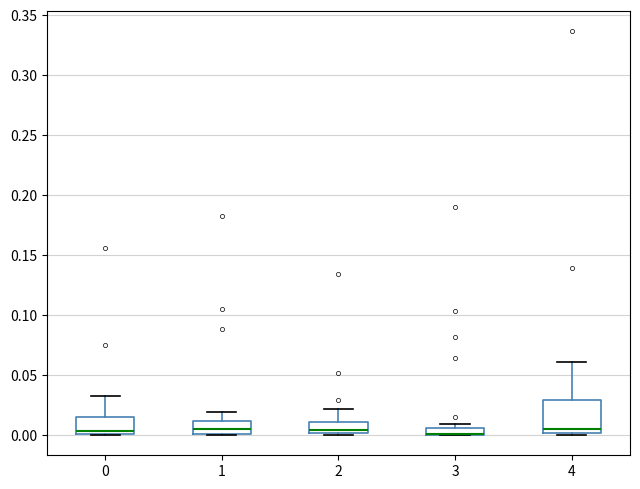

Which box is the tallest, from its lower edge to its upper edge?

4